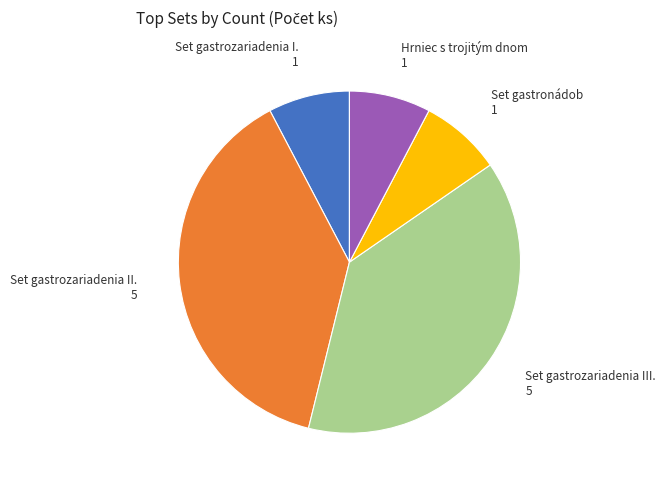

Do Set gastrozariadenia I. and Set gastrozariadenia III. together represent more than half of the pie?

No